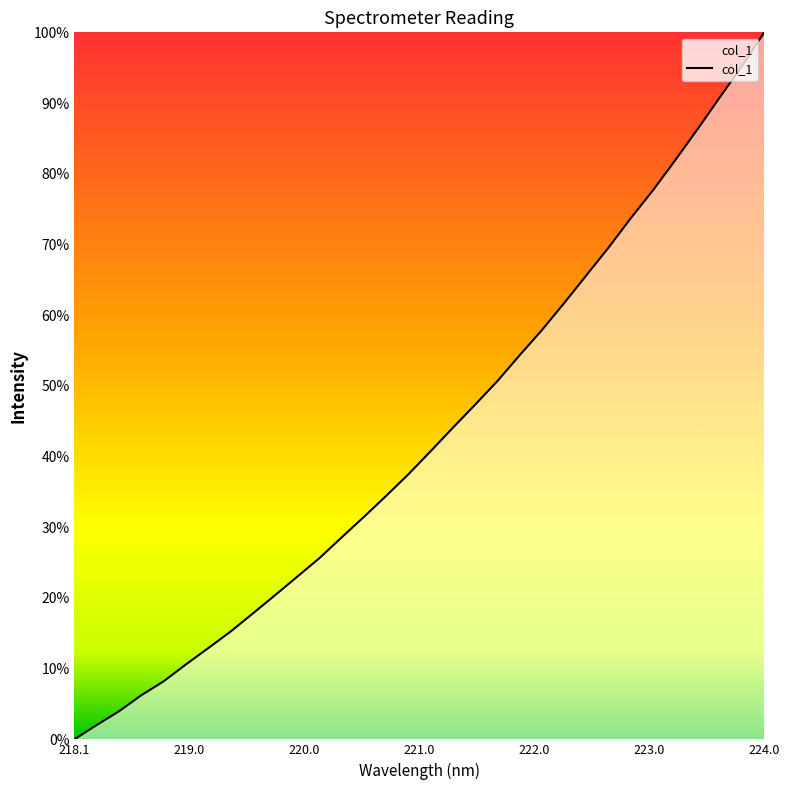

What is the maximum value shown in the chart?

100.0